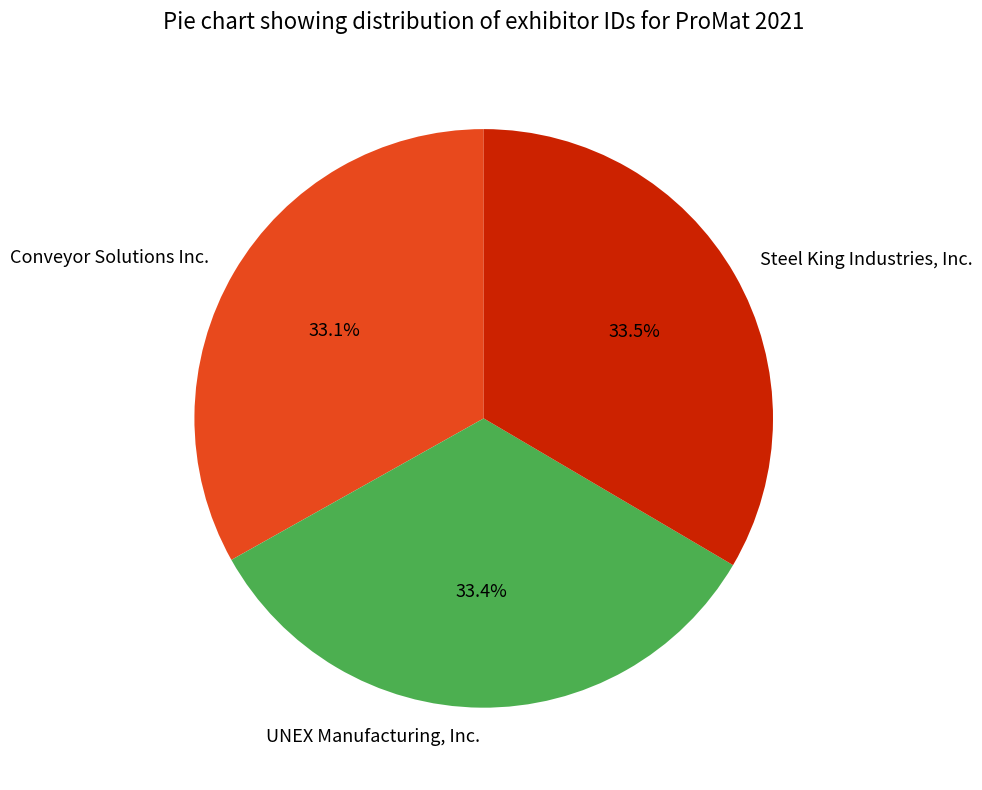

Does any single category account for the majority?

No